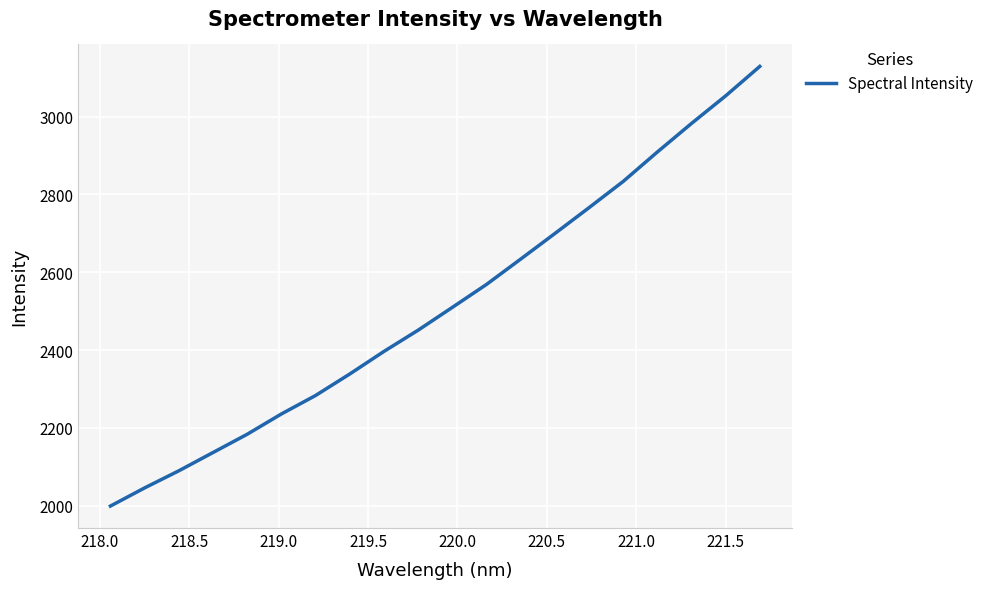

What is the difference between the maximum and minimum values?

1130.8